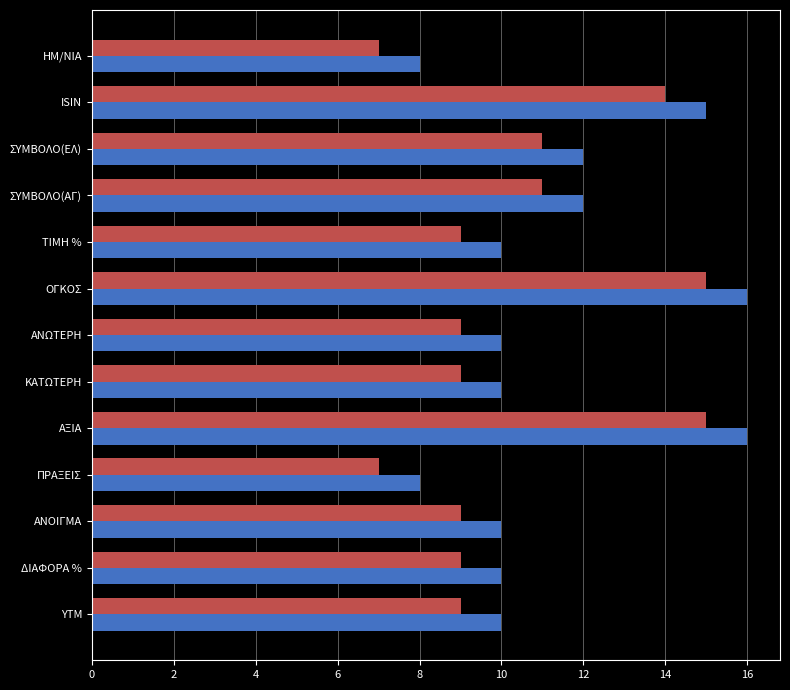

What is the total value across all series at ISIN?

29